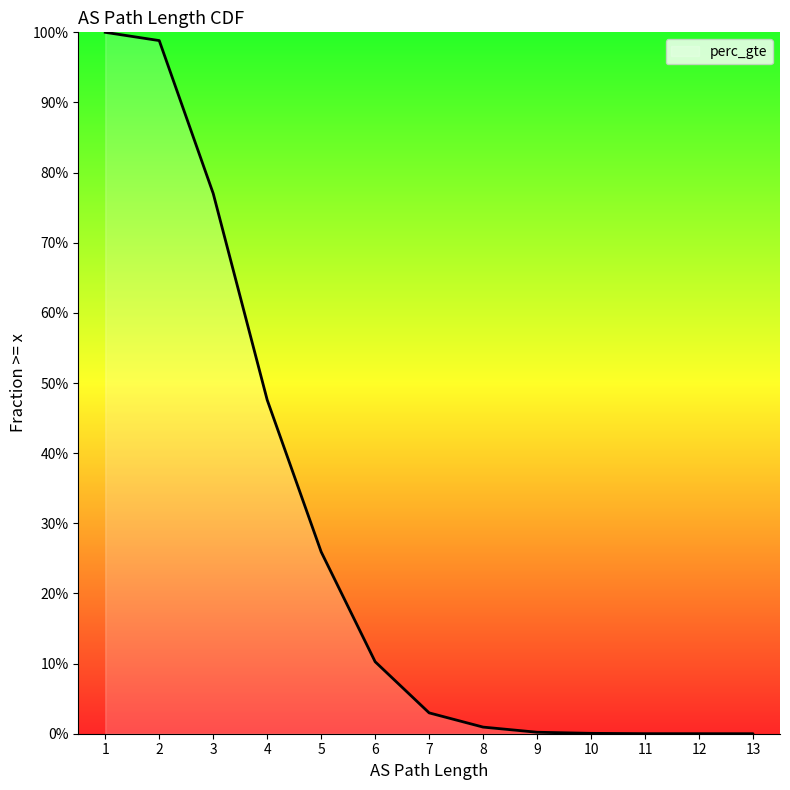

The chart shows a value of 0.0 at 8. True or false?

False